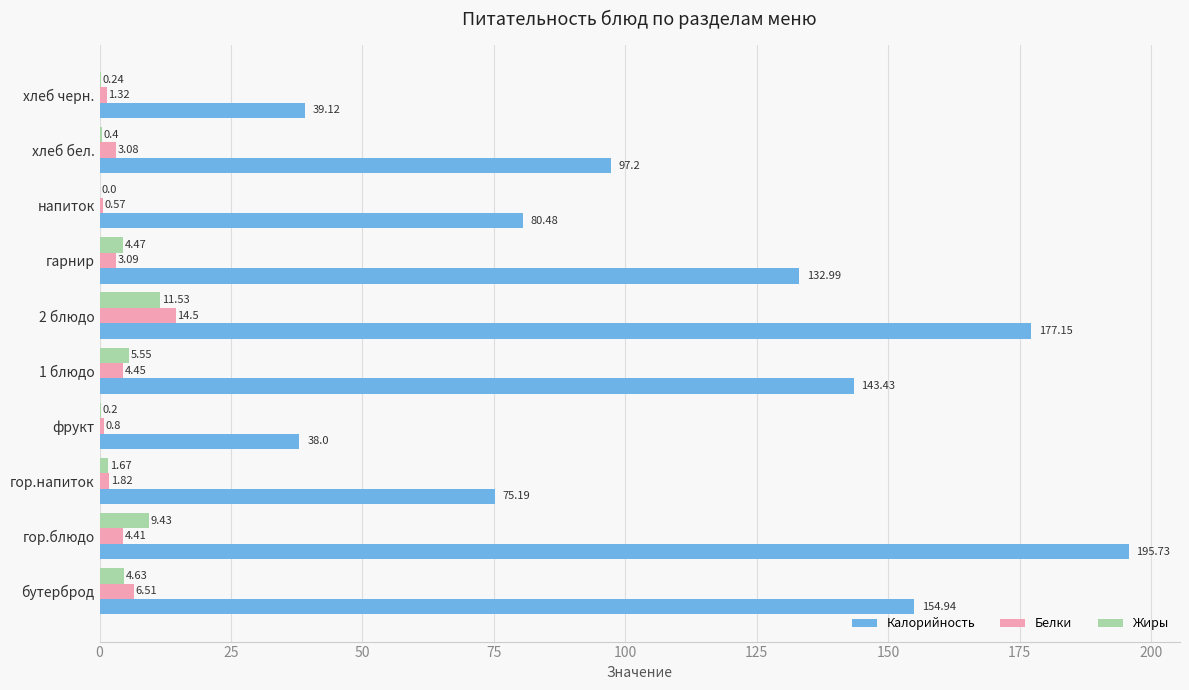

What is the total value across all series at гор.напиток?

78.7